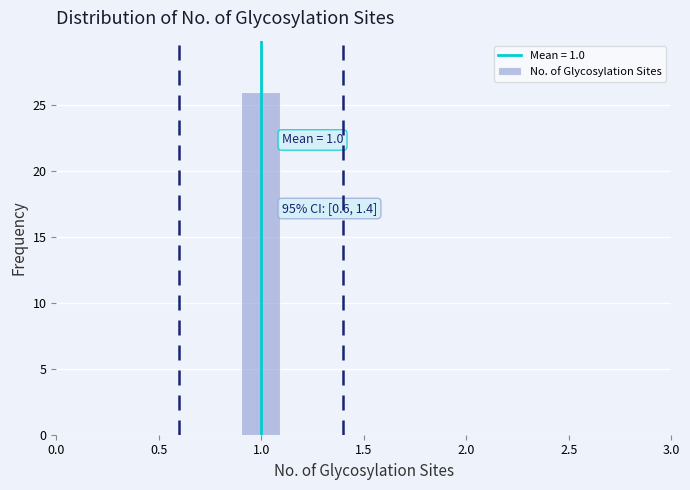

Over which range of the x-axis is the bar tallest?

0.9 to 1.1